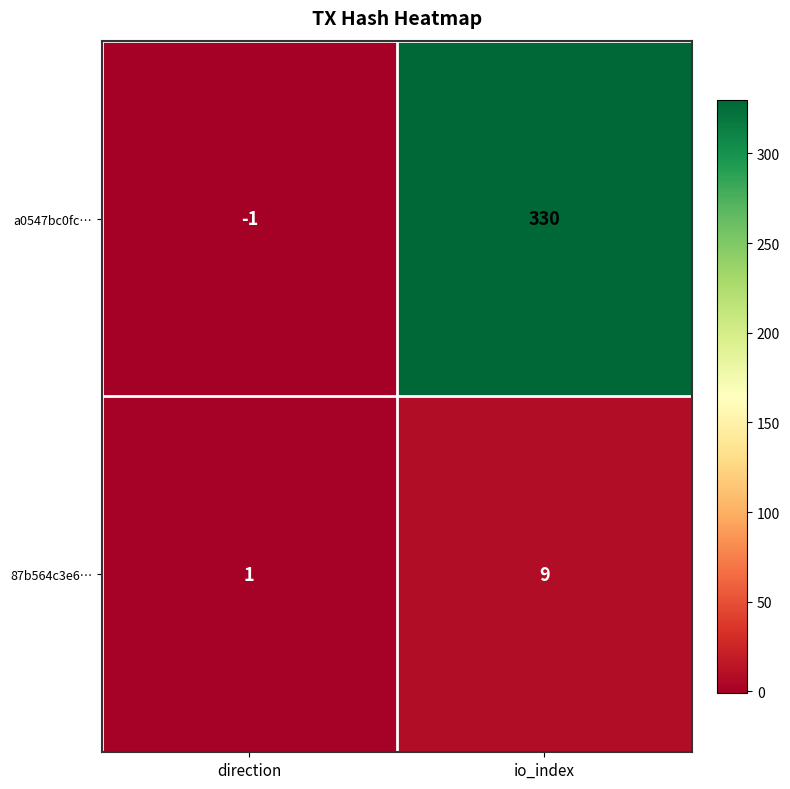

Is it true that 87b564c3e6… equals 1 at direction?

True